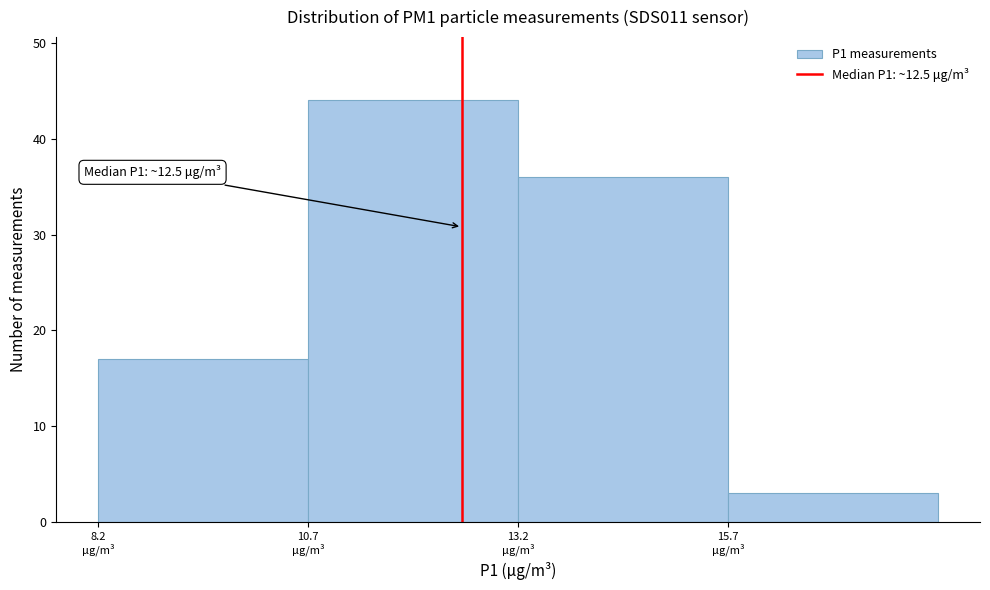

Which range on the x-axis has the tallest bar?

10.5 to 13.0